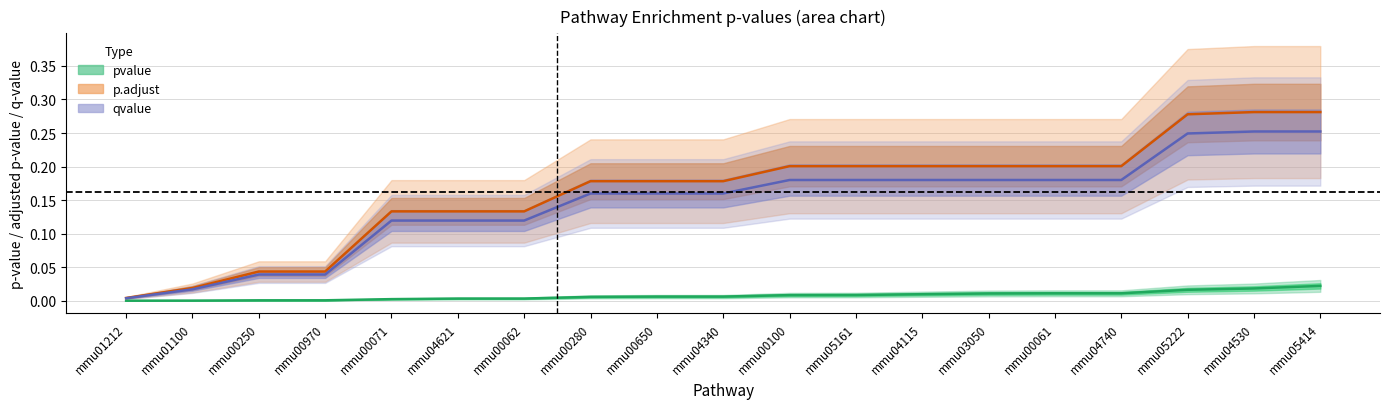

What is the label of the 4th point from the right?

mmu04740